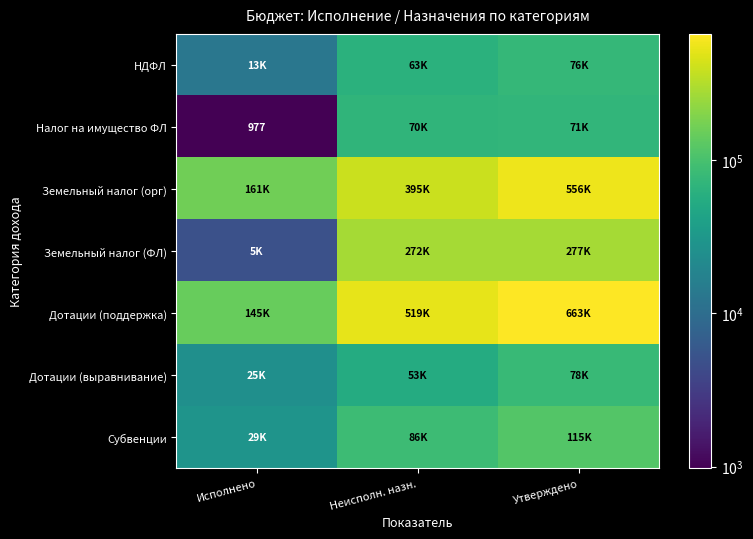

The НДФЛ series shows 12934.7 at Исполнено. True or false?

True